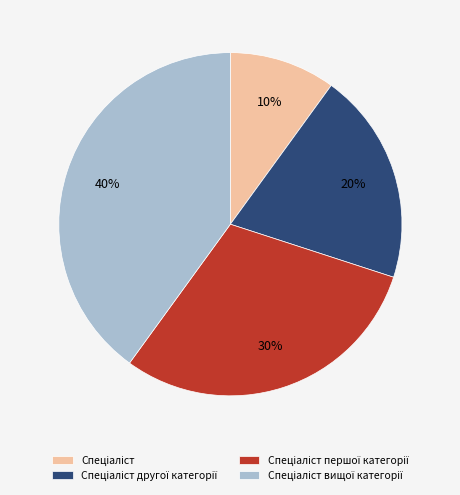

Is there any slice that represents more than half of the pie?

No